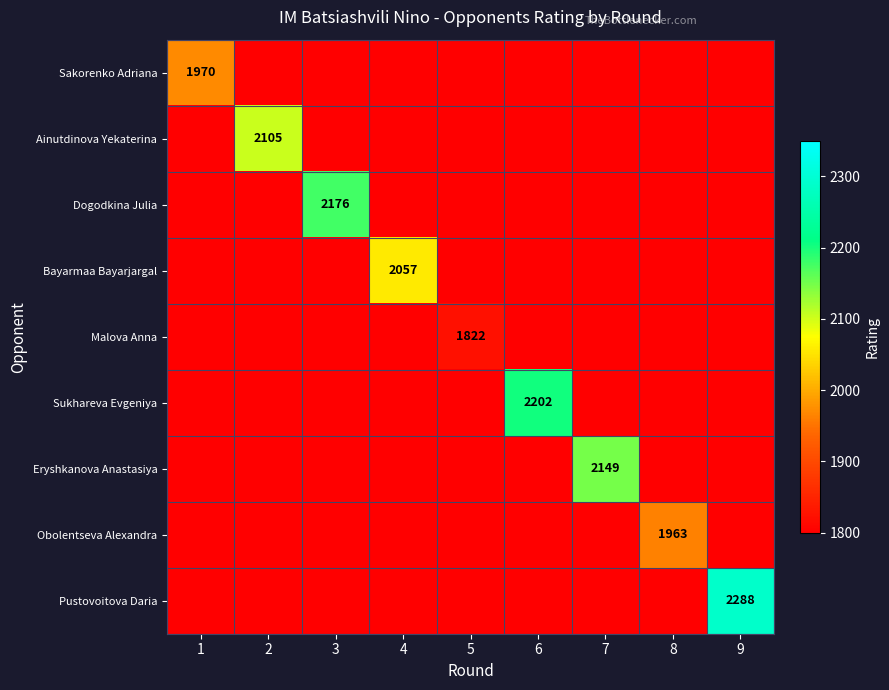

The Obolentseva Alexandra series shows 1097 at 8. True or false?

False